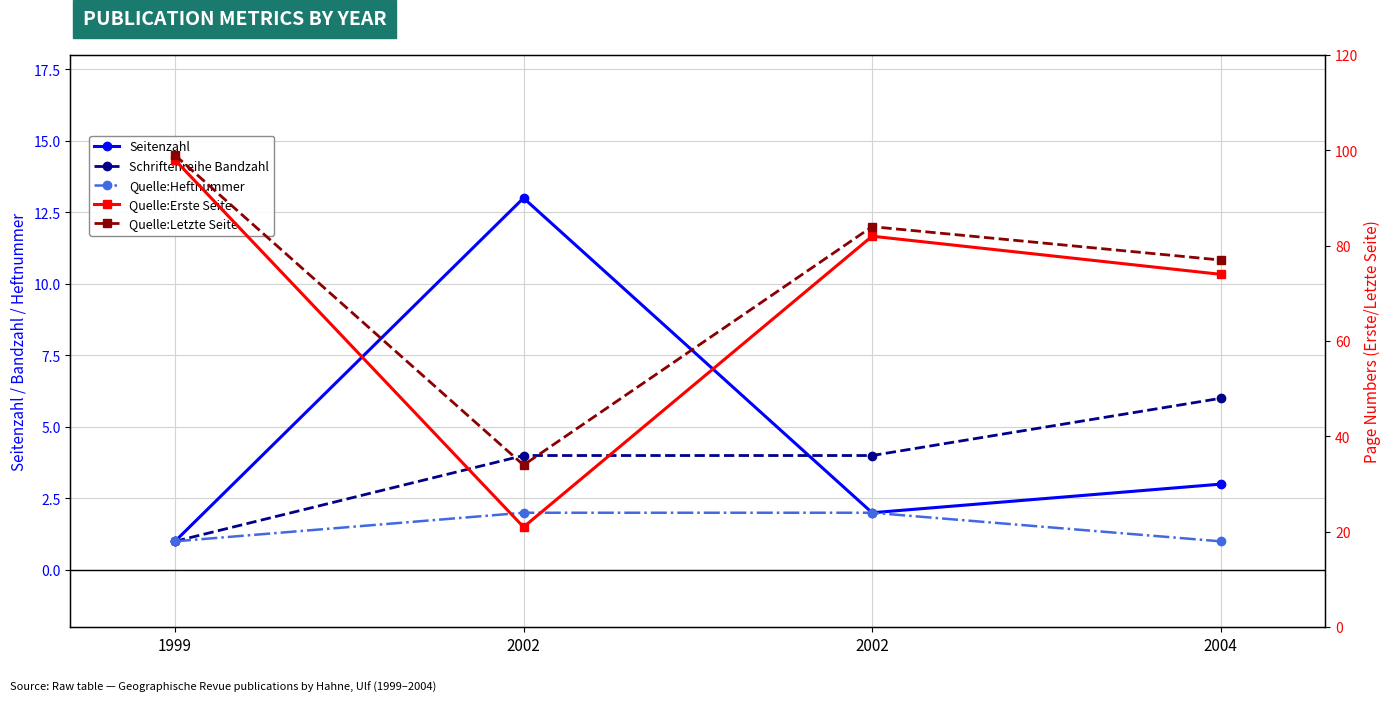

True or false: Quelle:Heftnummer has more than 2 interior local peaks.

False